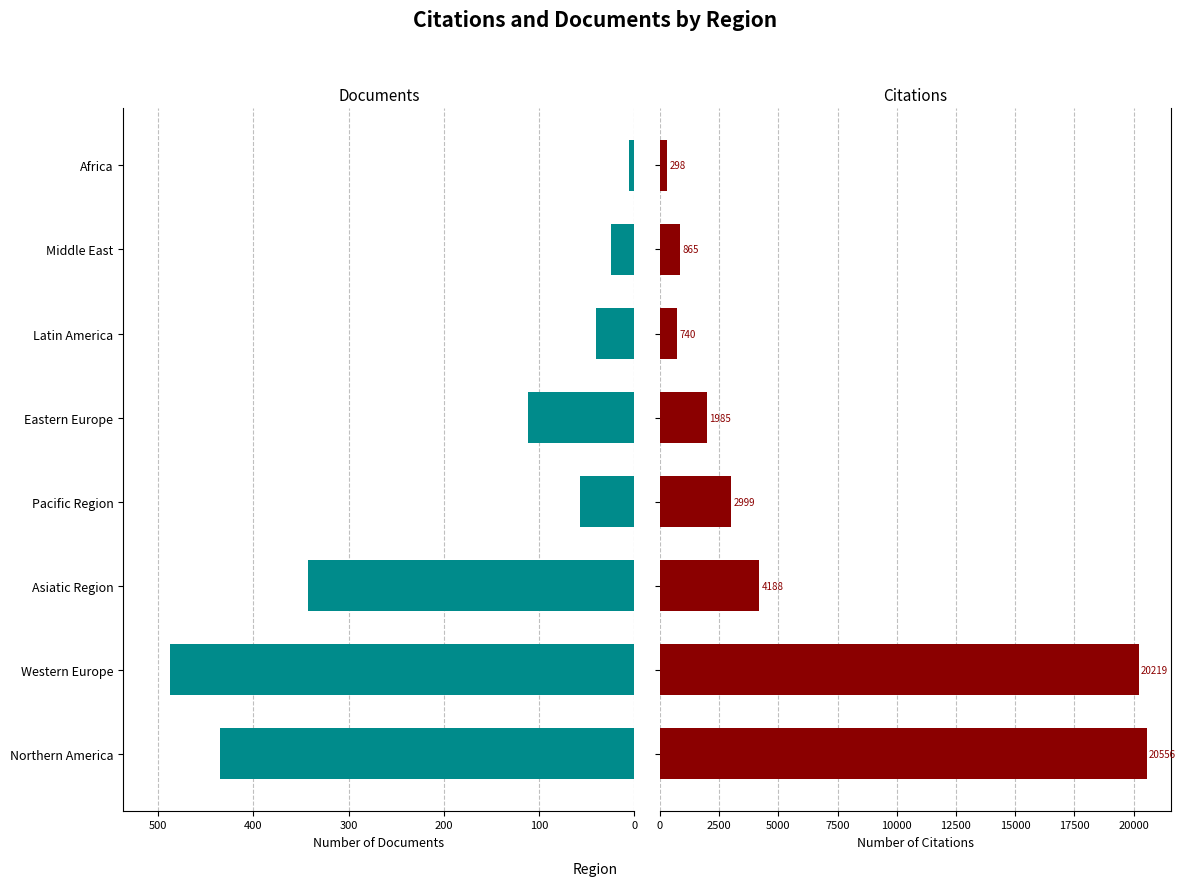

How many bars are there in each group?

2